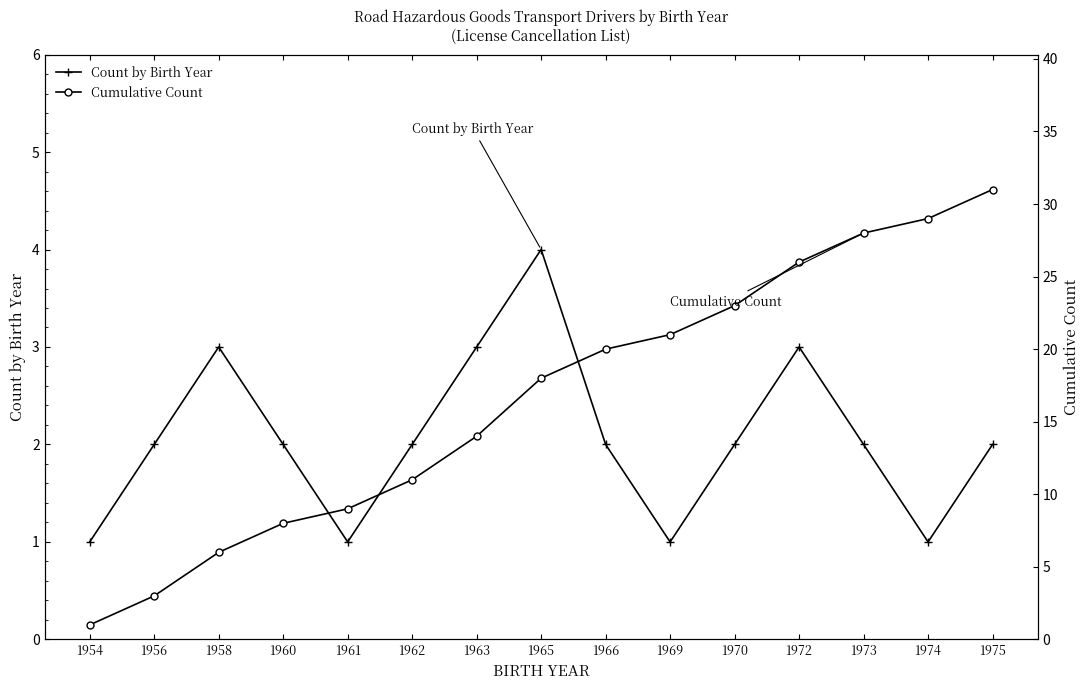

At which category is the sum across all series the highest?

1975